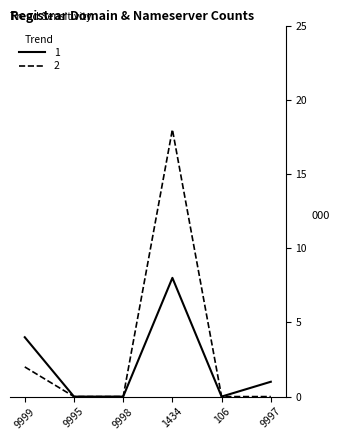

Is this an area chart (filled region under the line)?

No